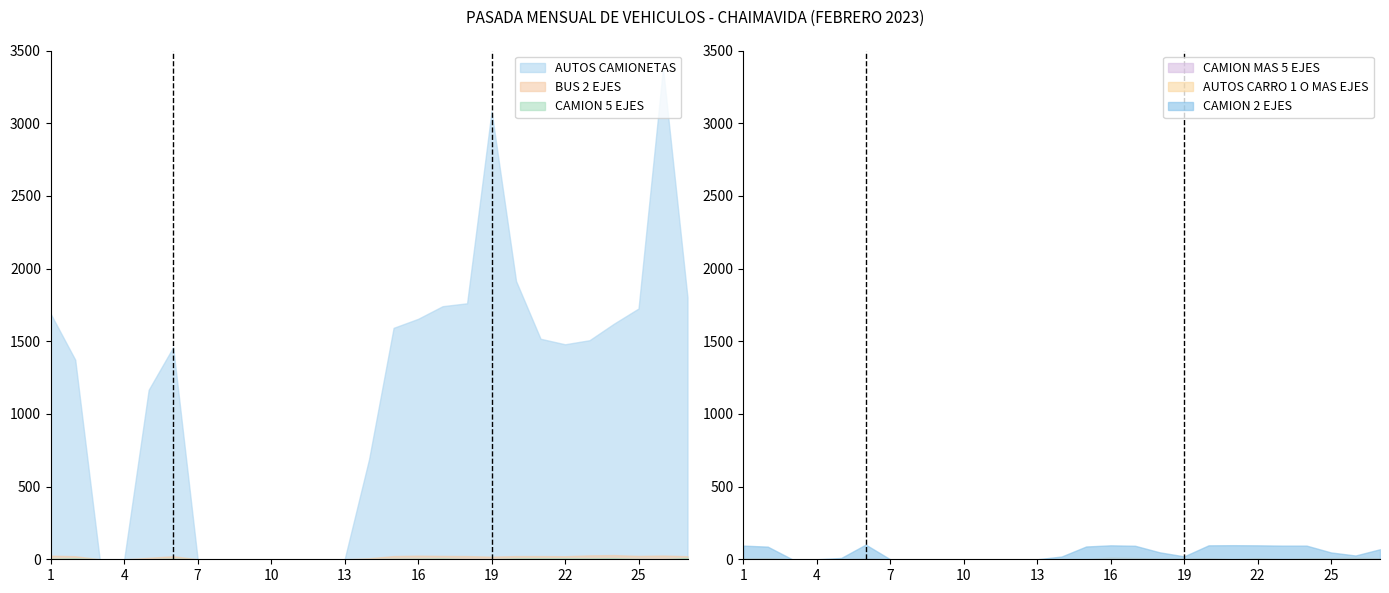

Reading right to left, extract all data points from this chart.

AUTOS CAMIONETAS: 1801	3379	1725	1621	1507	1479	1517	1914	3082	1761	1741	1654	1592	690	0	0	0	0	0	0	0	1459	1166	0	0	1373	1688
BUS 2 EJES: 21	26	23	29	27	21	22	22	18	22	23	25	22	7	0	0	0	0	0	0	0	21	10	0	0	21	25
CAMION 5 EJES: 10	0	2	8	6	7	7	6	0	0	6	4	3	1	0	0	0	0	0	0	0	5	0	0	0	7	4
CAMION MAS 5 EJES: 4	0	0	0	3	1	0	3	0	1	2	3	1	0	0	0	0	0	0	0	0	4	0	0	0	3	1
AUTOS CARRO 1 O MAS EJES: 7	11	8	7	2	8	2	7	5	5	9	12	2	2	0	0	0	0	0	0	0	4	1	0	0	8	6
CAMION 2 EJES: 69	26	47	94	94	96	97	96	20	48	93	96	88	19	0	0	0	0	0	0	0	101	9	0	0	87	94